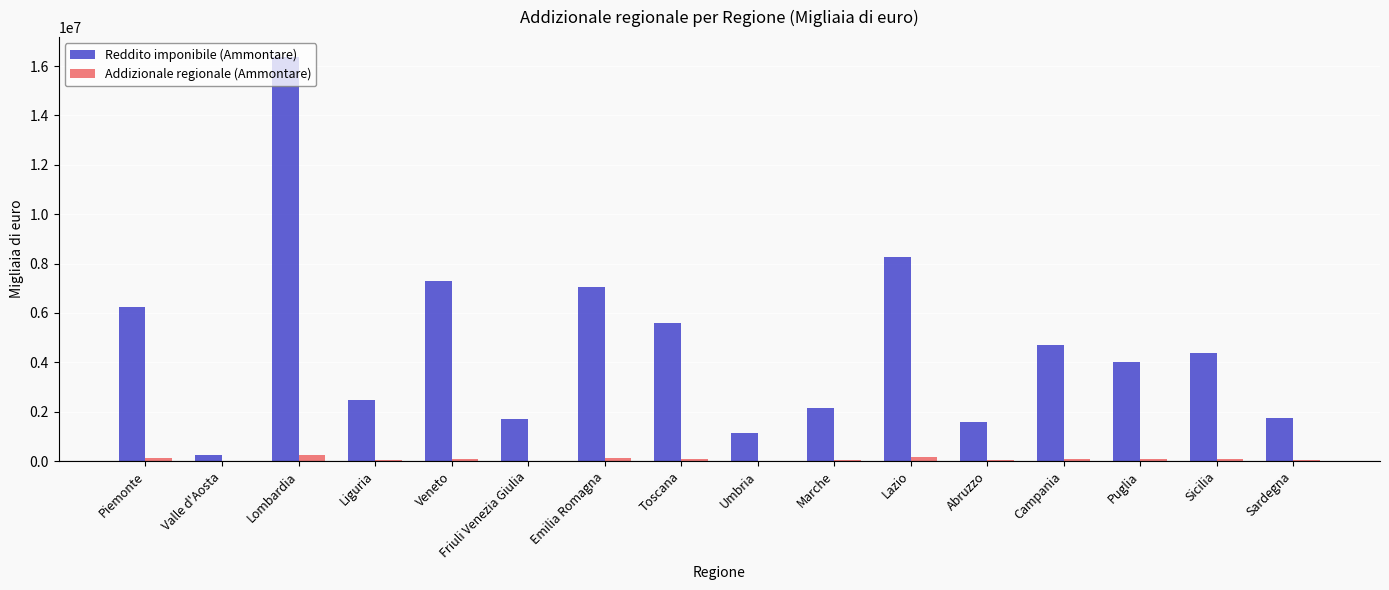

The value of Addizionale regionale (Ammontare) at Toscana is 72855. True or false?

True